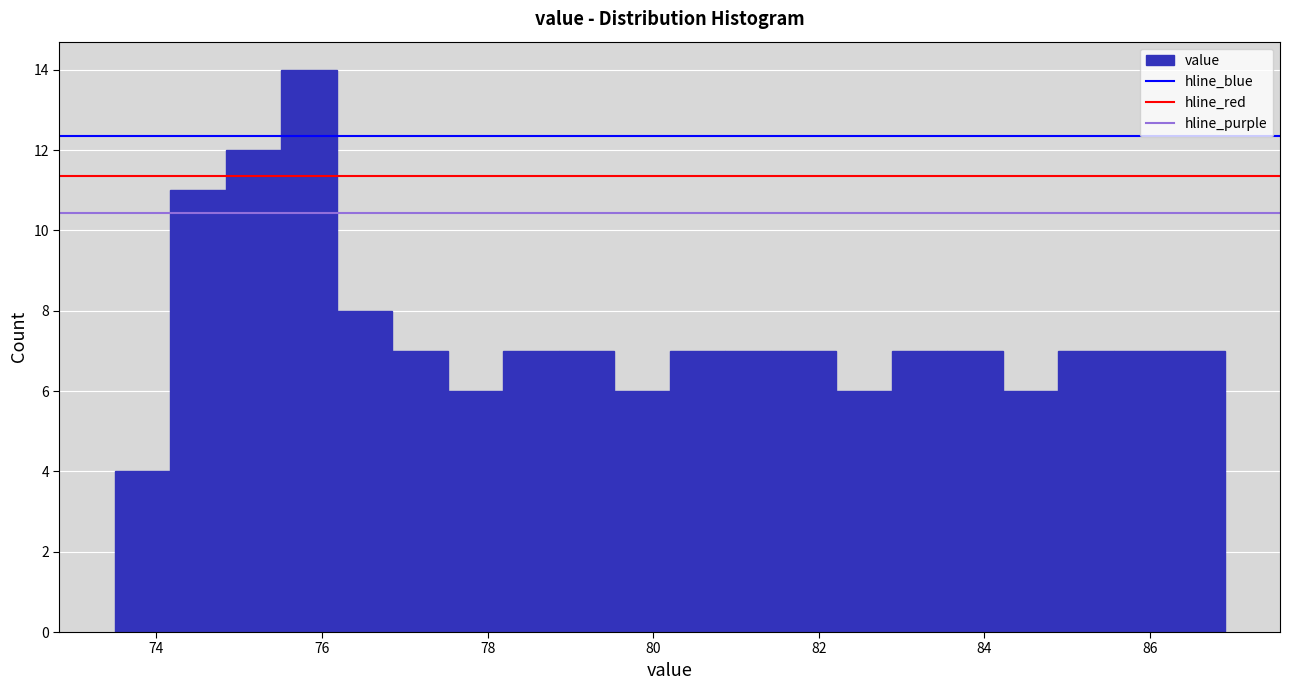

Around what value on the x-axis is the tallest bar? Give the approximate position of its centre, as read against the axis.

75.8